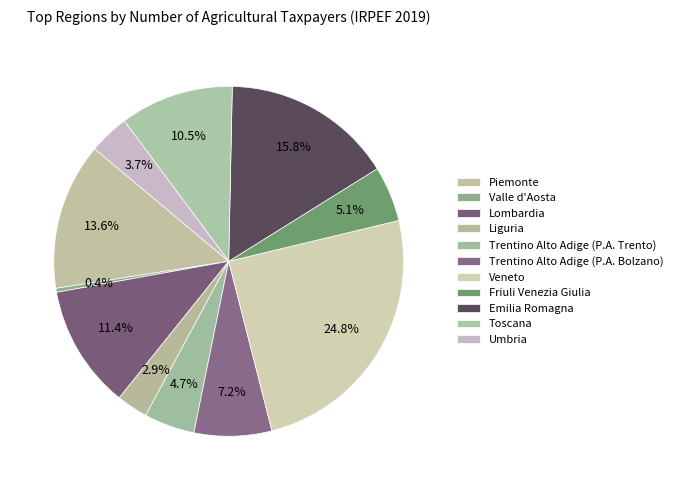

Is it true that Umbria is 12% of the pie?

False